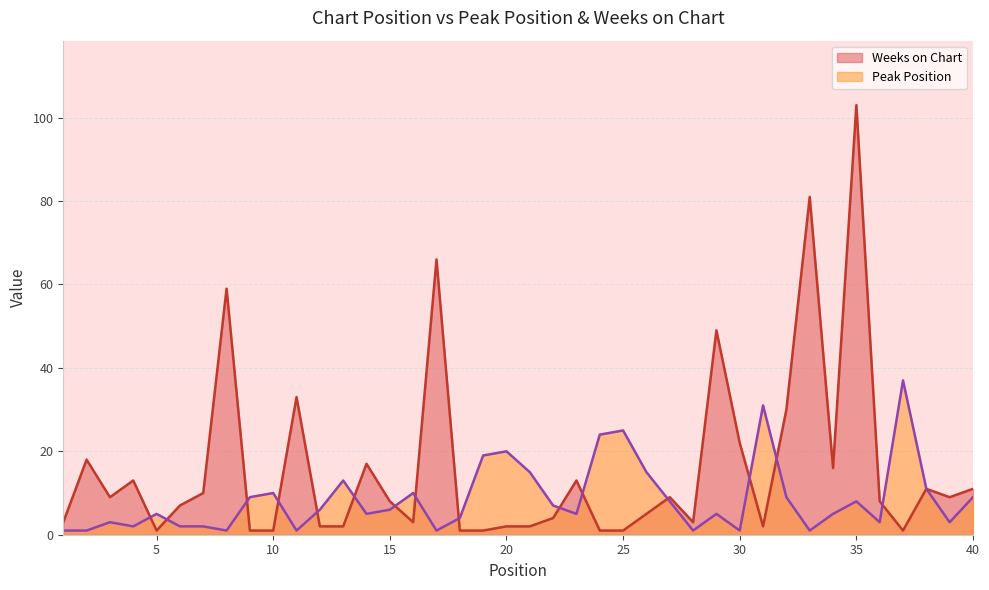

Between 22 and 3, which is larger?

22